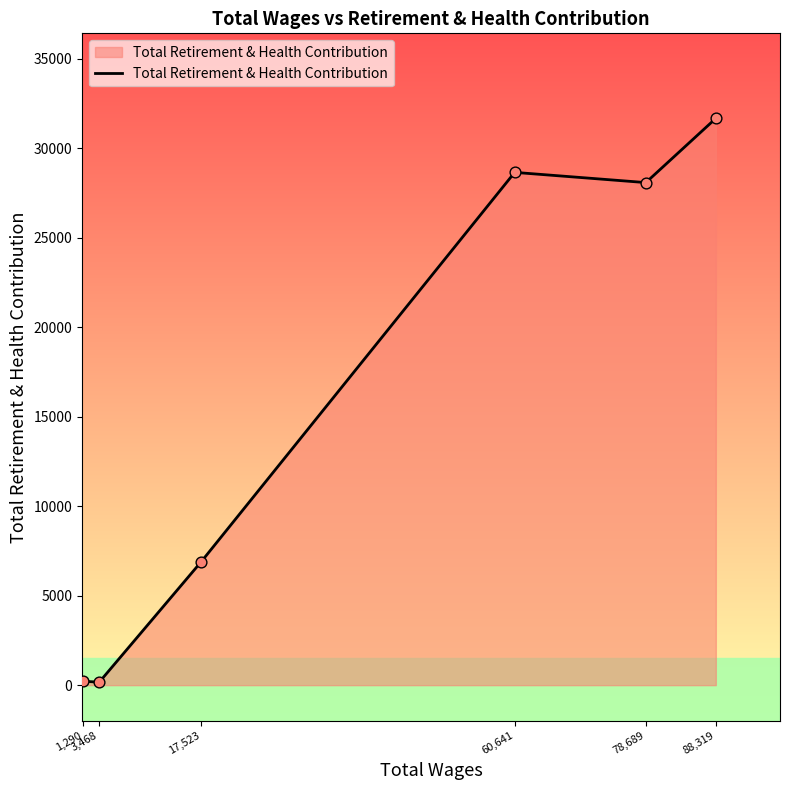

What is the change in value from 78,689 to 88,319?

+3587.6